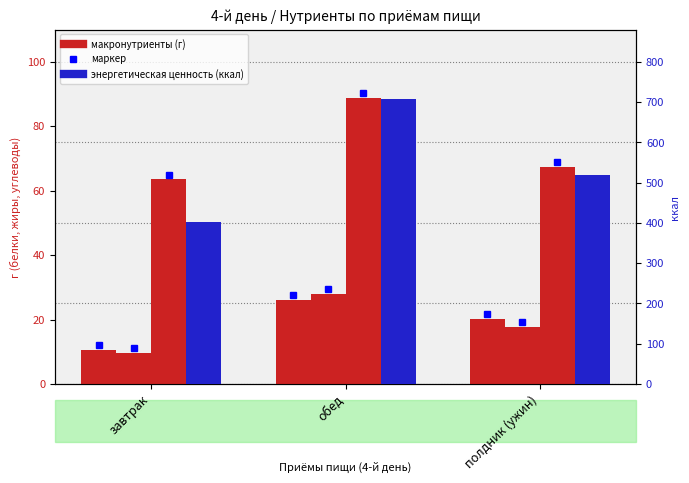

What is the difference between the highest and lowest values at полдник (ужин)?

500.0